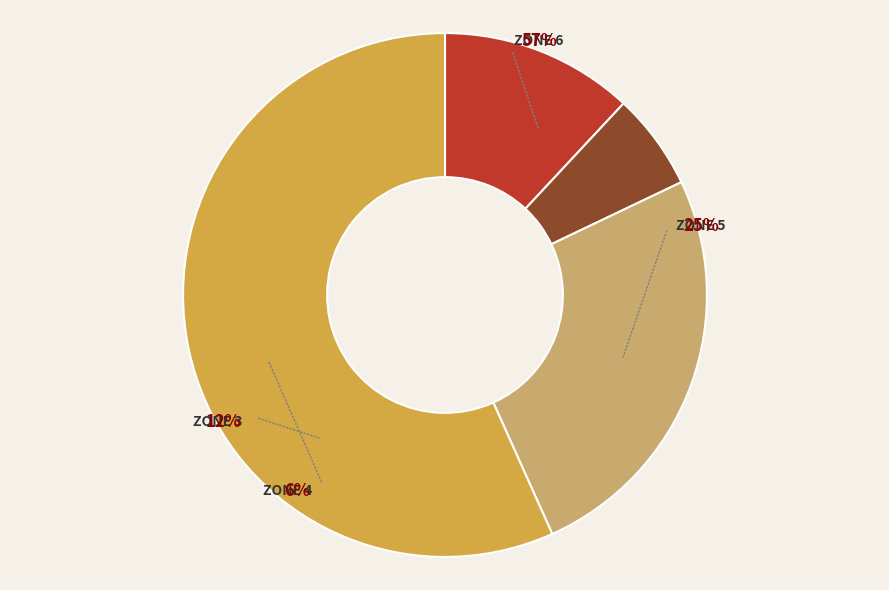

What percentage do Zone 6 and Zone 3 together represent?

68.7%